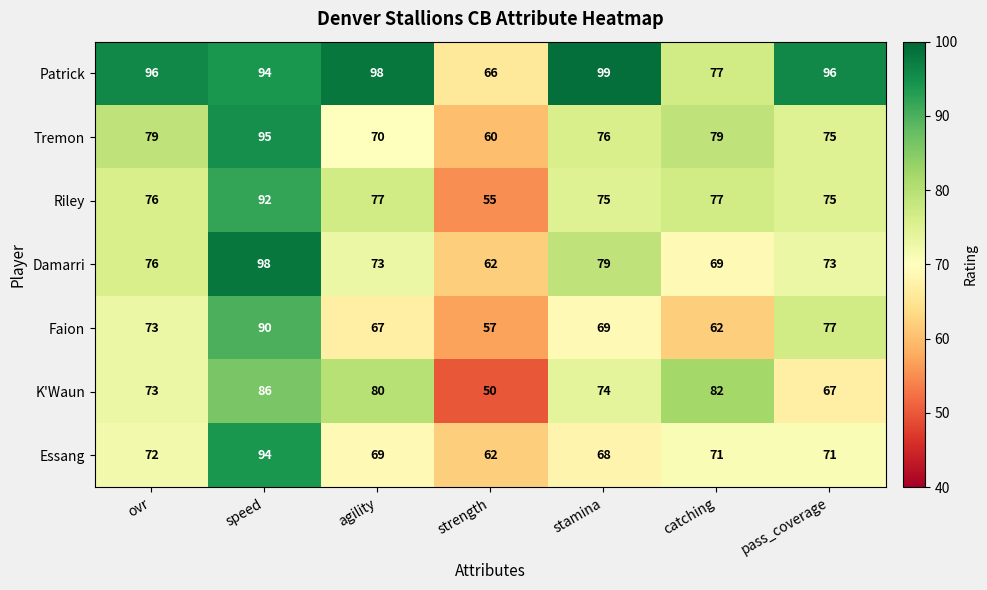

True or false: Patrick has a value of 148 at pass_coverage.

False